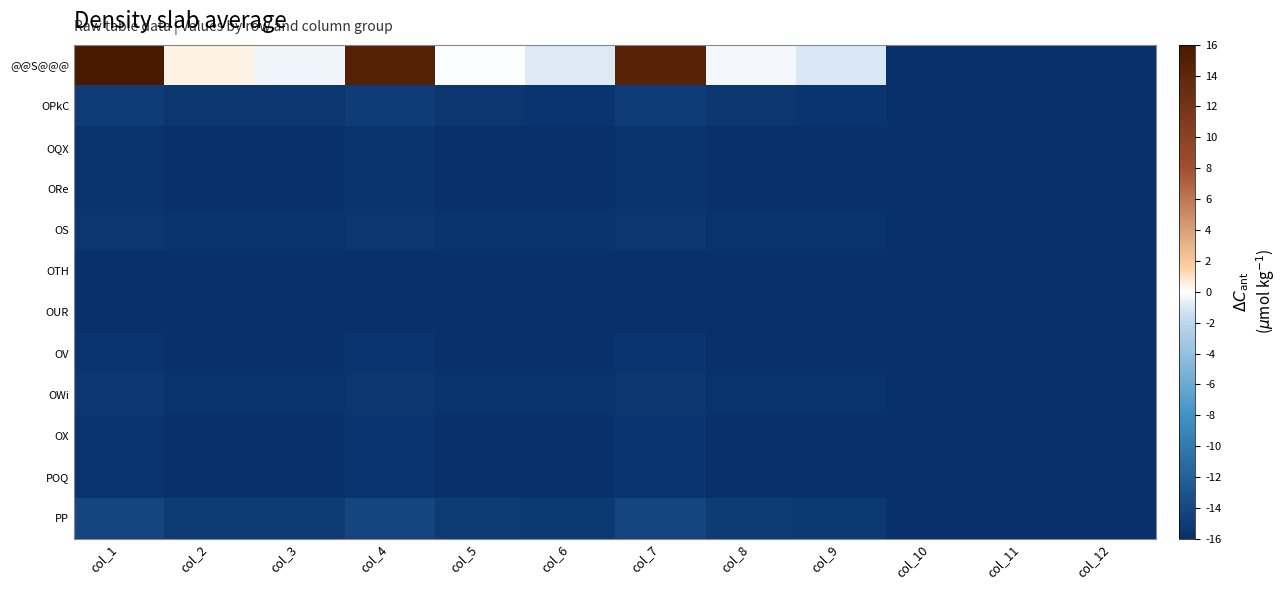

What is the difference between the highest and lowest values at col_4?

30.7